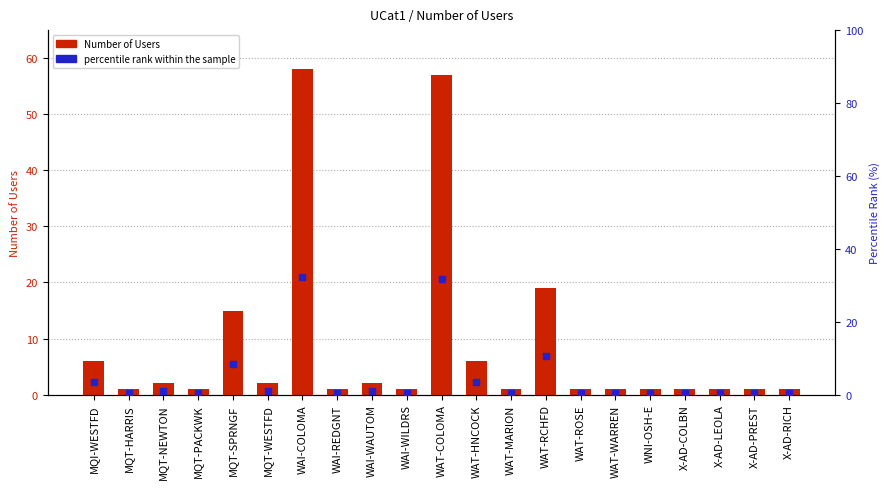

What is the total value across all series at WAI-WAUTOM?

3.1